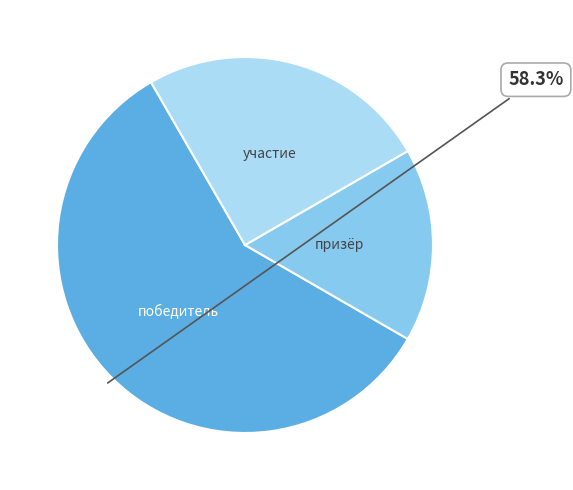

Is there any slice that represents more than half of the pie?

Yes